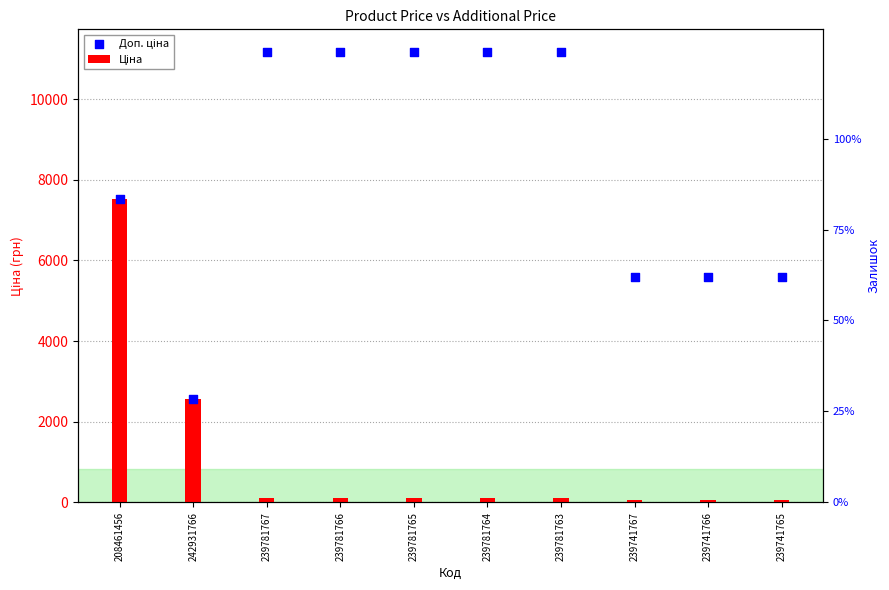

At which category is the sum across all series the highest?

208461456